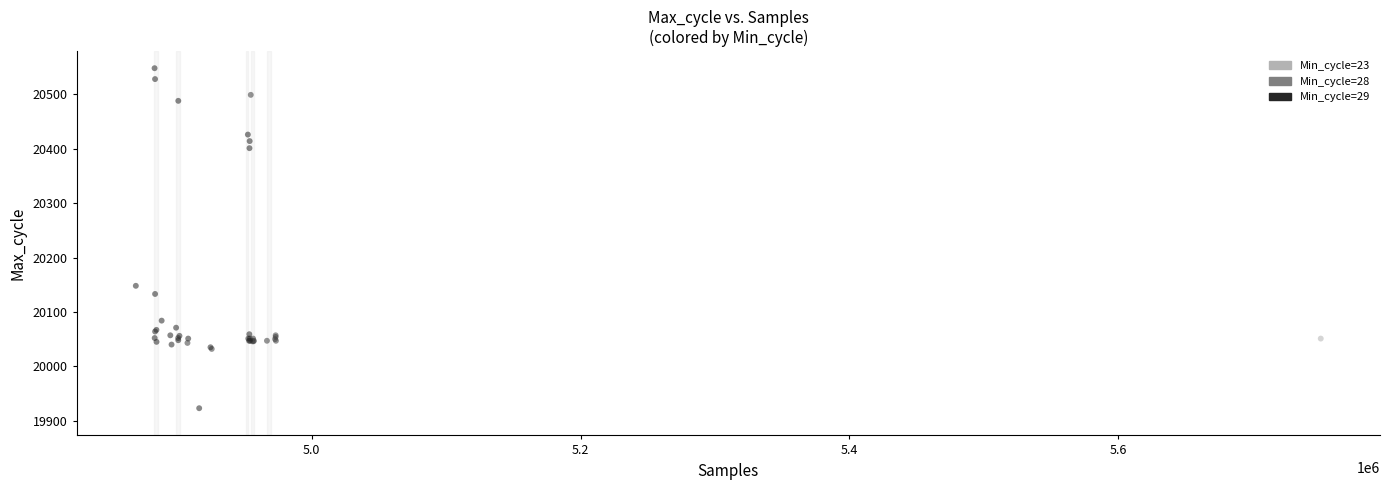

What Y value in the scatter plot is closest to 20235?

20148